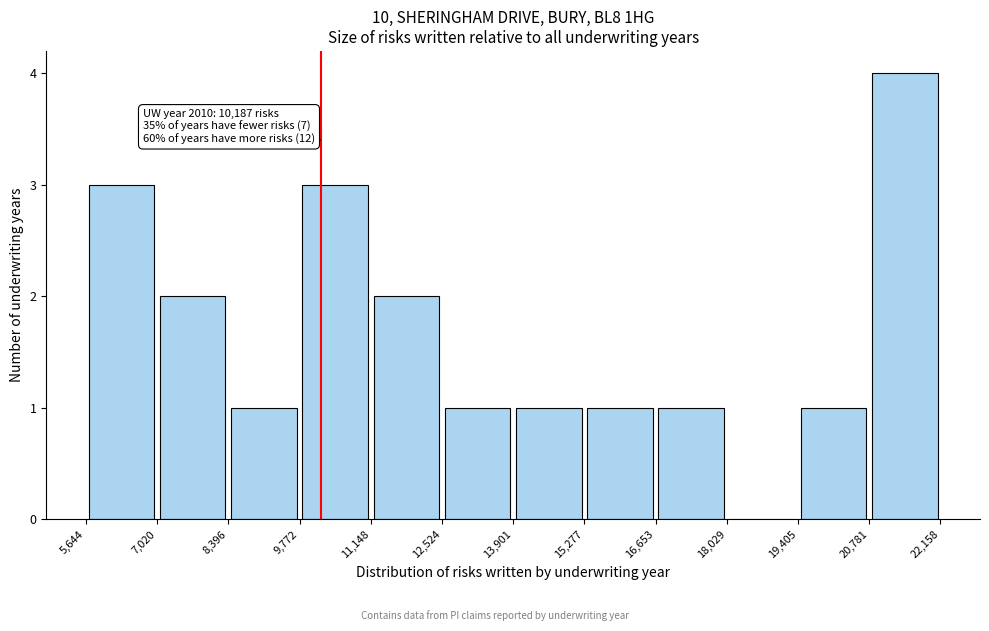

Which range on the x-axis has the tallest bar?

20,781 to 22,158